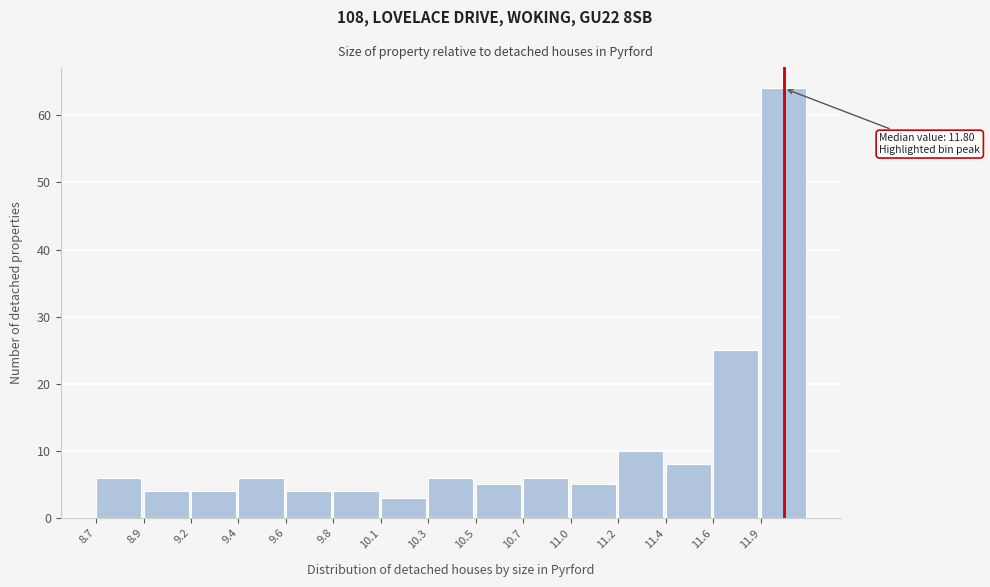

Reading right to left, what are all the values shown in this chart?

11.9=64	11.6=25	11.4=8	11.2=10	11.0=5	10.7=6	10.5=5	10.3=6	10.1=3	9.8=4	9.6=4	9.4=6	9.2=4	8.9=4	8.7=6